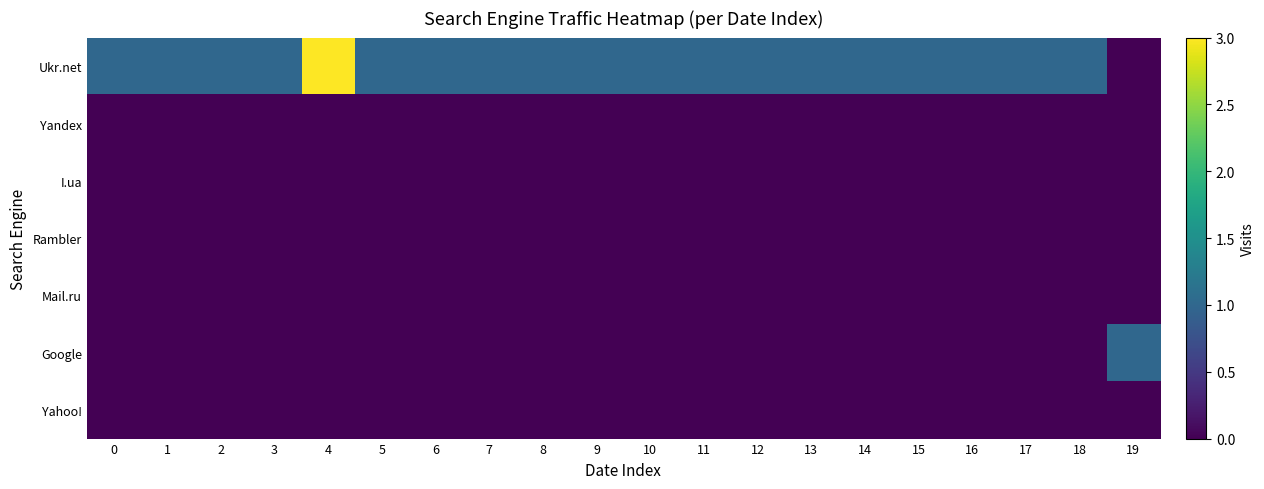

At 19, list the series in order from smallest to largest.

Ukr.net, Yandex, I.ua, Rambler, Mail.ru, Yahoo!, Google